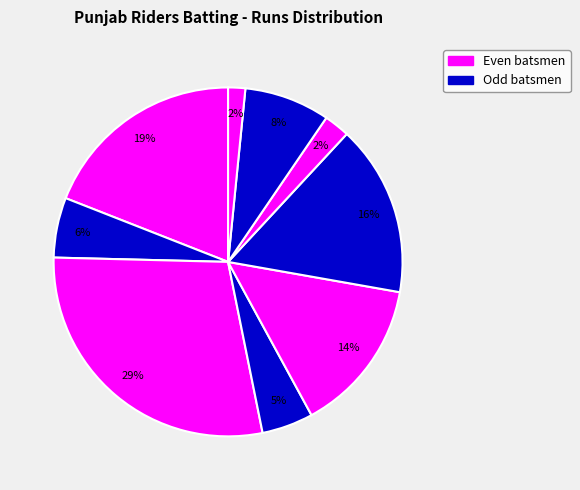

How many slices are in this pie chart?

9